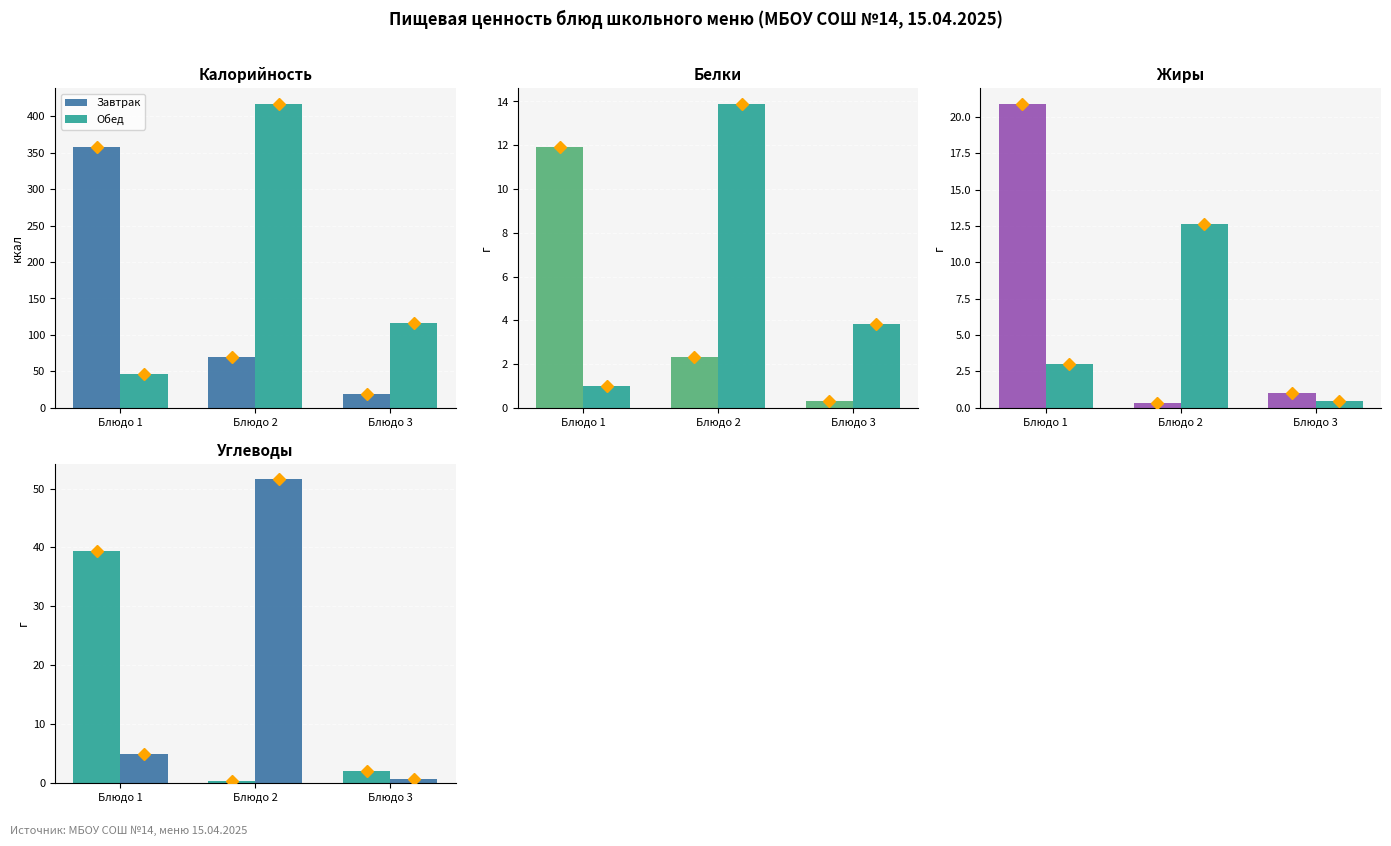

True or false: Обед has a value of 0.8 at Блюдо 3.

True